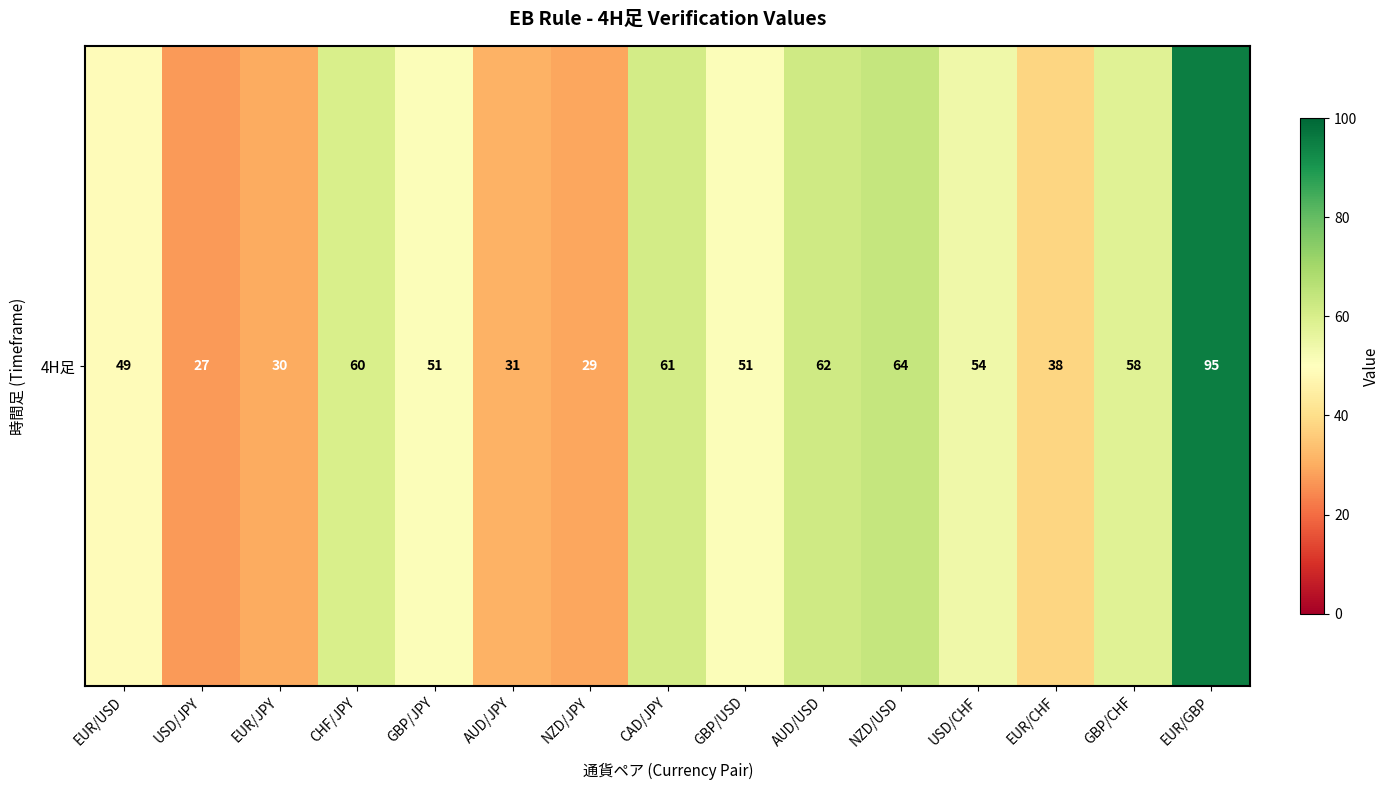

Reading left to right, list all the values displayed in this chart.

49	27	30	60	51	31	29	61	51	62	64	54	38	58	95